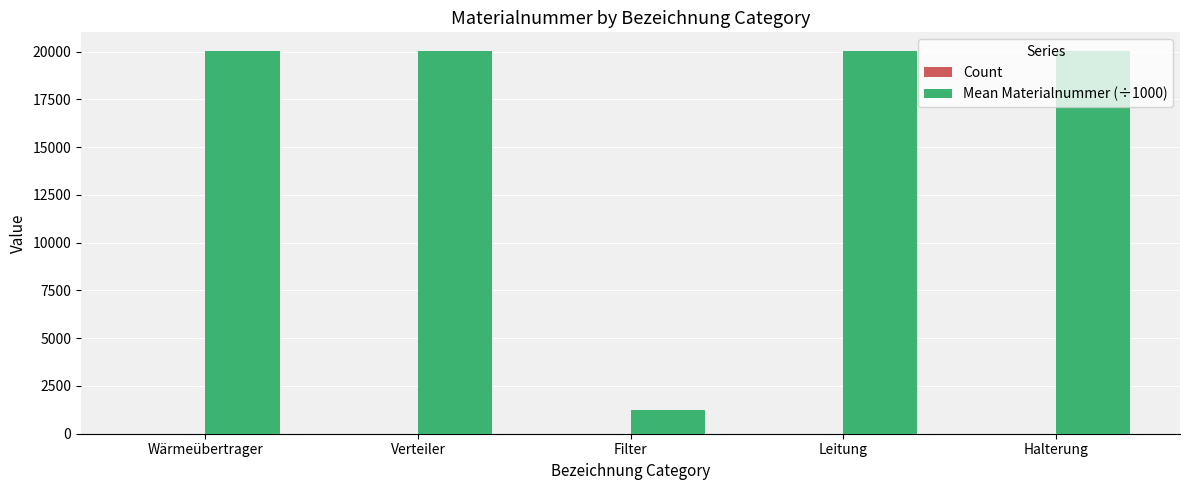

Which series has the largest total across all categories?

Mean Materialnummer (÷1000)